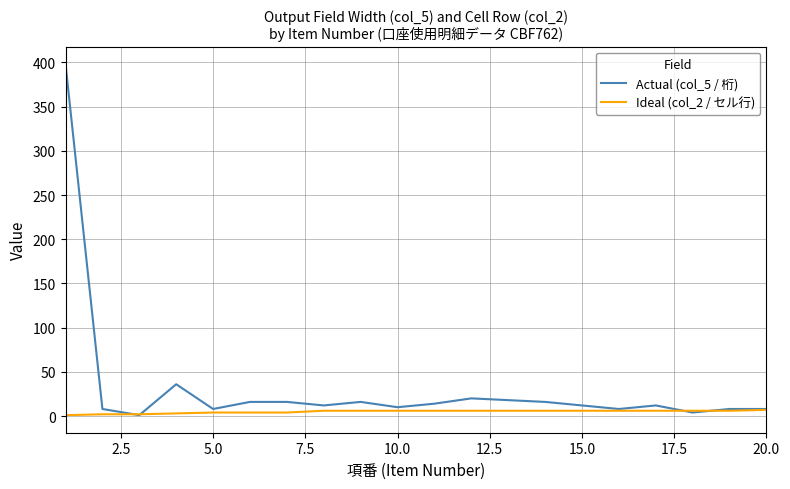

Which series has the largest range (max minus min)?

Actual (col_5 / 桁)